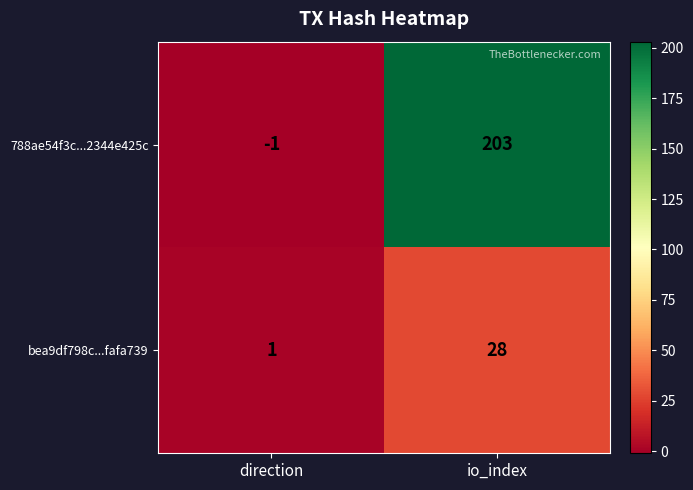

At which label is bea9df798c...fafa739 closest to 14?

direction